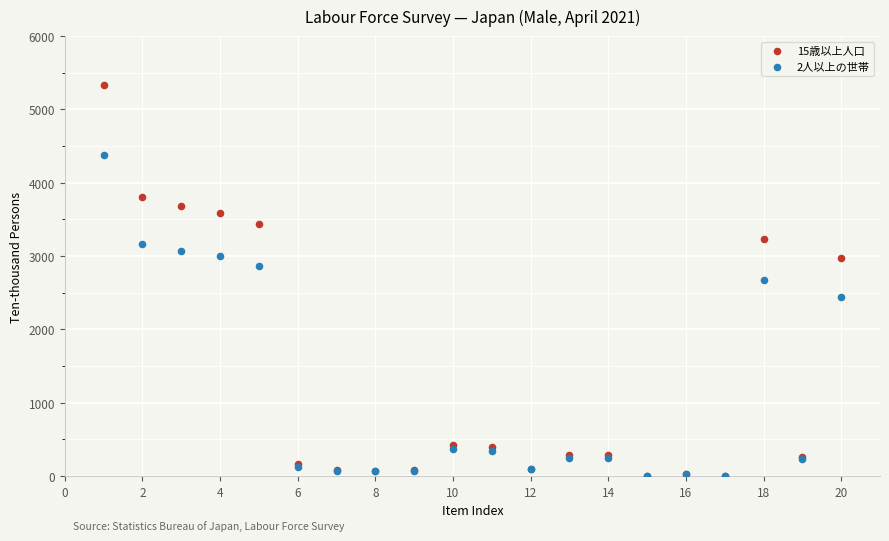

What are all the series names shown in the legend?

15歳以上人口, 2人以上の世帯